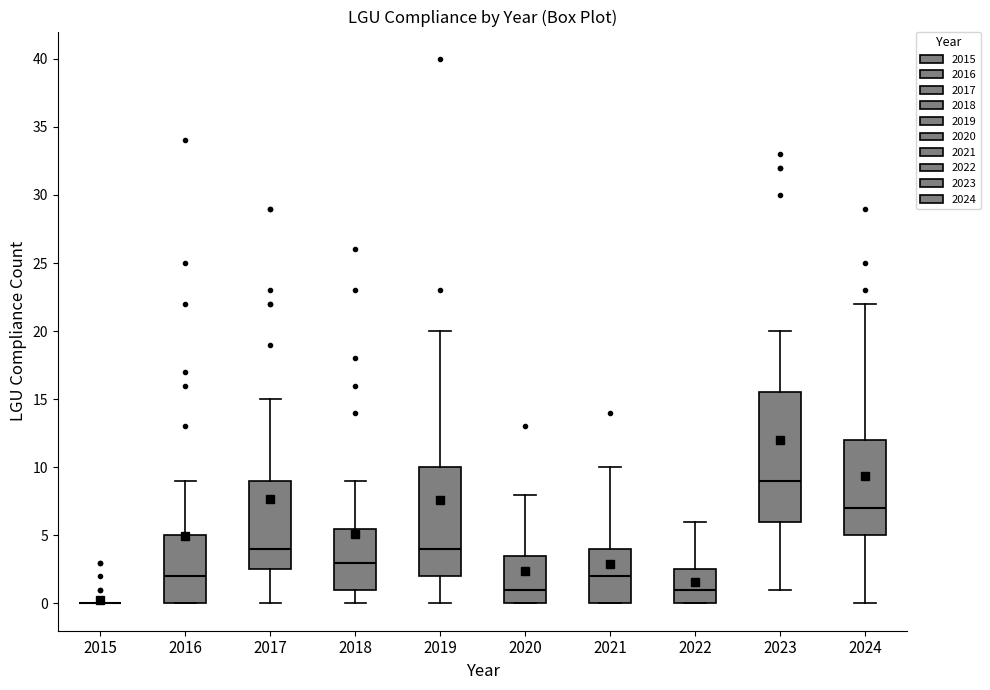

Reading left to right, read every box against the y-axis: the position of its median line, the range the box covers, and the ends of its whiskers. The values are not printed on the chart, so give them approximately, as read against the axis.

2015: box collapsed to a line at 0.0, whiskers 0.0 to 0.0
2016: median 2.0, box 0.0 to 5.0, whiskers 0.0 to 9.0
2017: median 4.0, box 2.5 to 9.0, whiskers 0.0 to 15.0
2018: median 3.0, box 1.0 to 5.5, whiskers 0.0 to 9.0
2019: median 4.0, box 2.0 to 10.0, whiskers 0.0 to 20.0
2020: median 1.0, box 0.0 to 3.5, whiskers 0.0 to 8.0
2021: median 2.0, box 0.0 to 4.0, whiskers 0.0 to 10.0
2022: median 1.0, box 0.0 to 2.5, whiskers 0.0 to 6.0
2023: median 9.0, box 6.0 to 15.5, whiskers 1.0 to 20.0
2024: median 7.0, box 5.0 to 12.0, whiskers 0.0 to 22.0